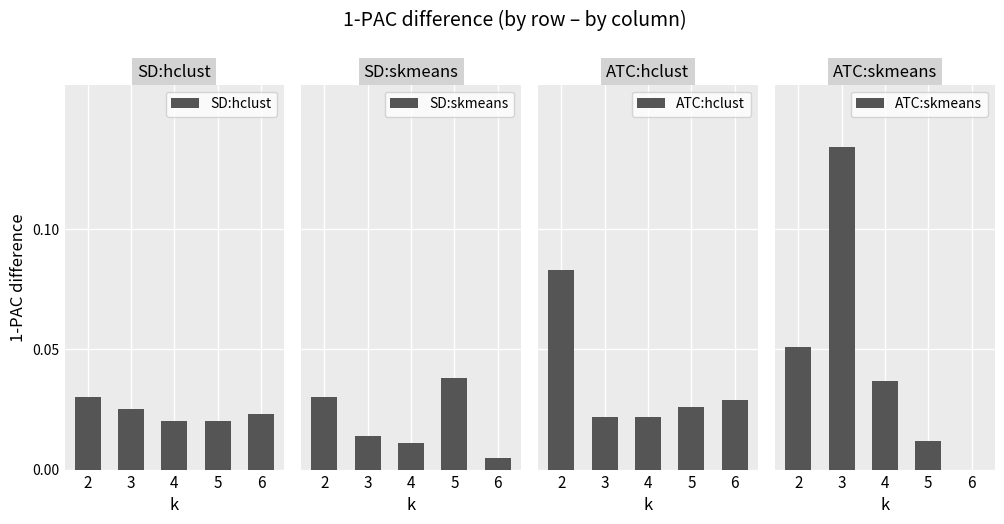

At how many categories does at least one series exceed 0?

5